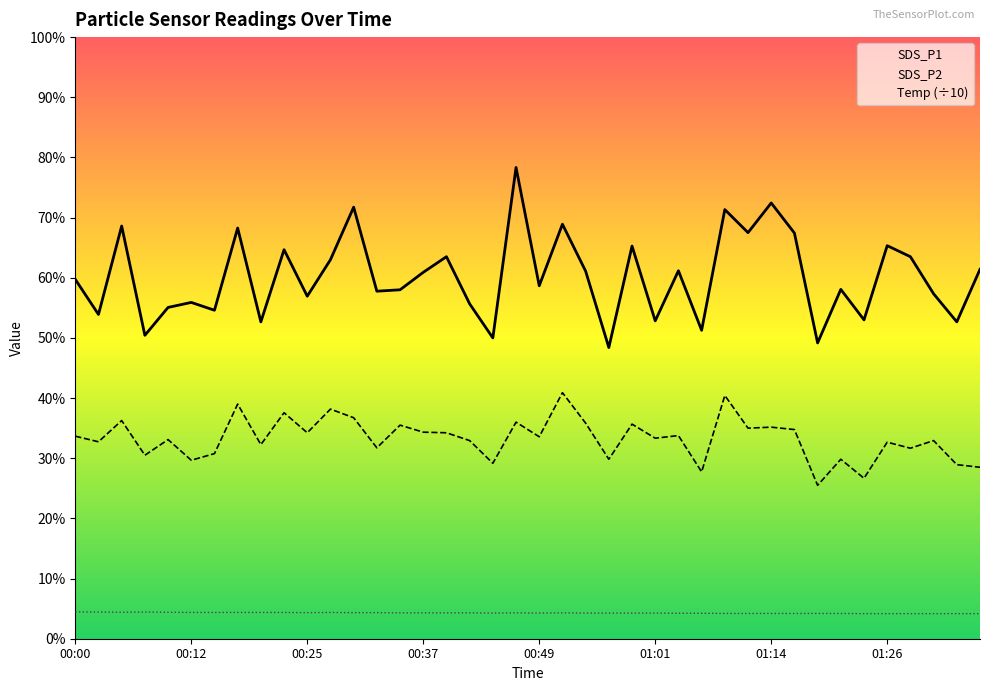

Which series has the largest total across all categories?

SDS_P1